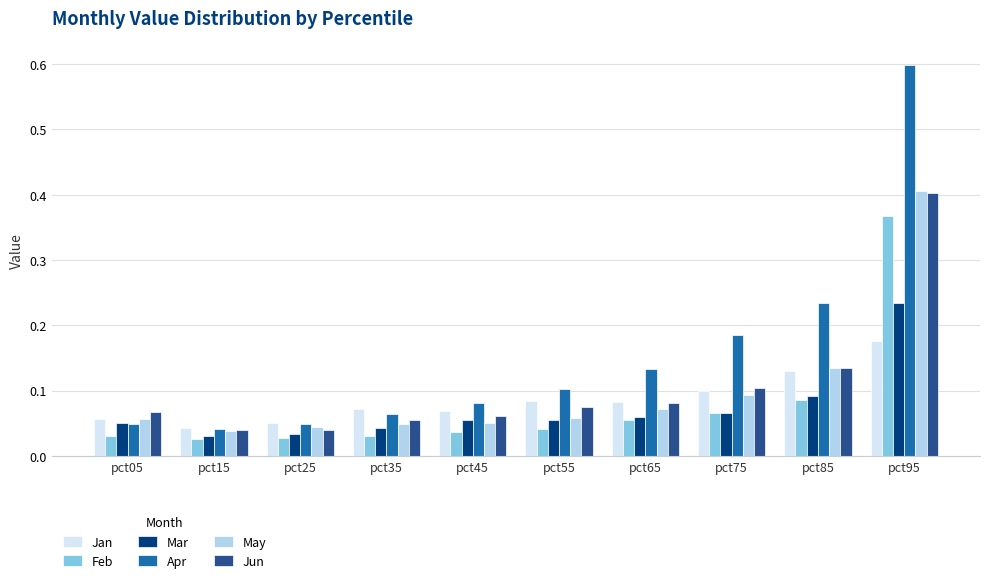

Rank the series at pct45 from lowest to highest value.

Feb, May, Mar, Jun, Jan, Apr